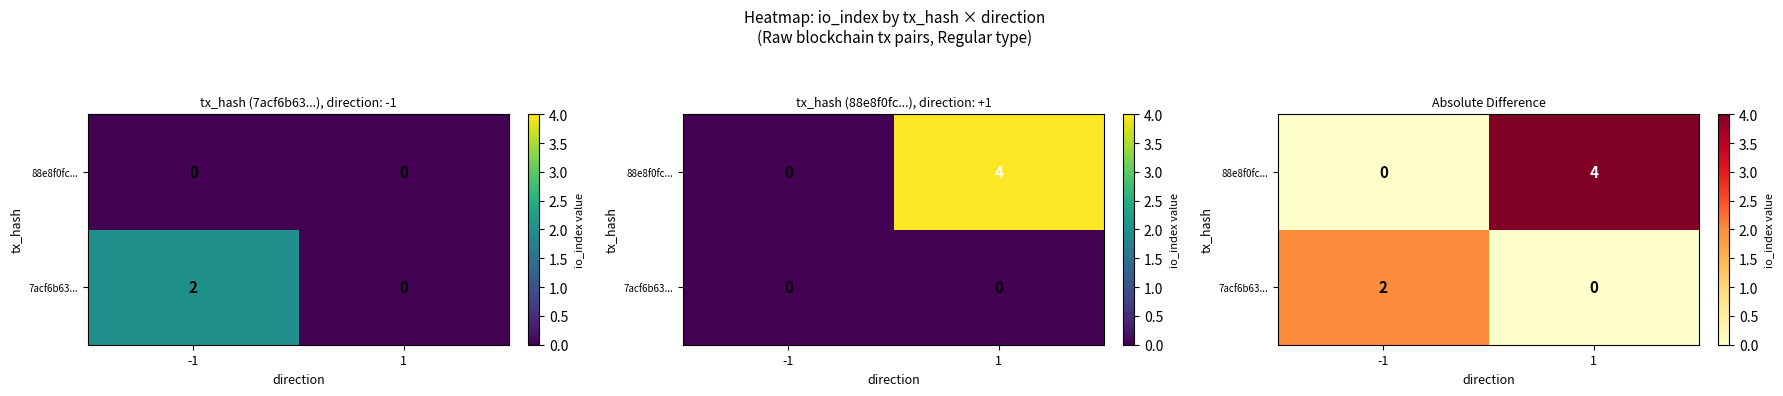

At -1, list the series in order from largest to smallest.

7acf6b63..., 88e8f0fc...